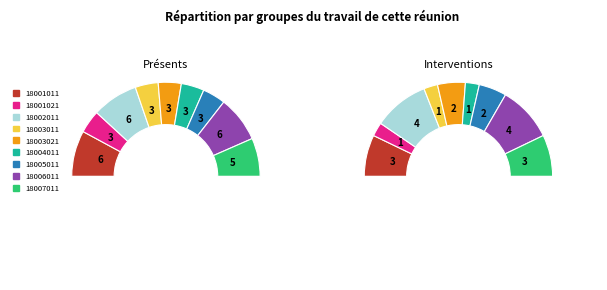

Approximately how many times larger is the value at 18005011 compared to 18001021?

1.0